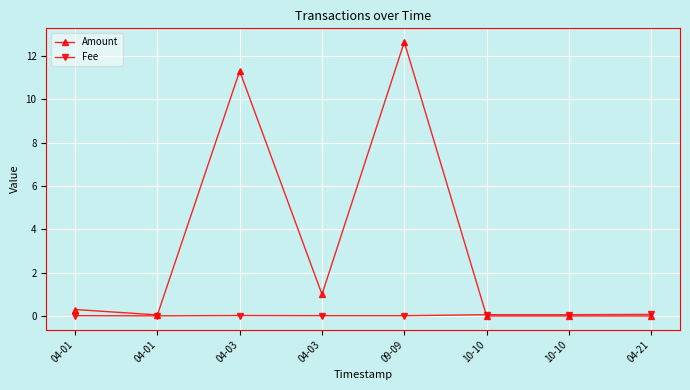

Is the value of Amount at 04-03 greater than the value of Fee at 10-10?

Yes